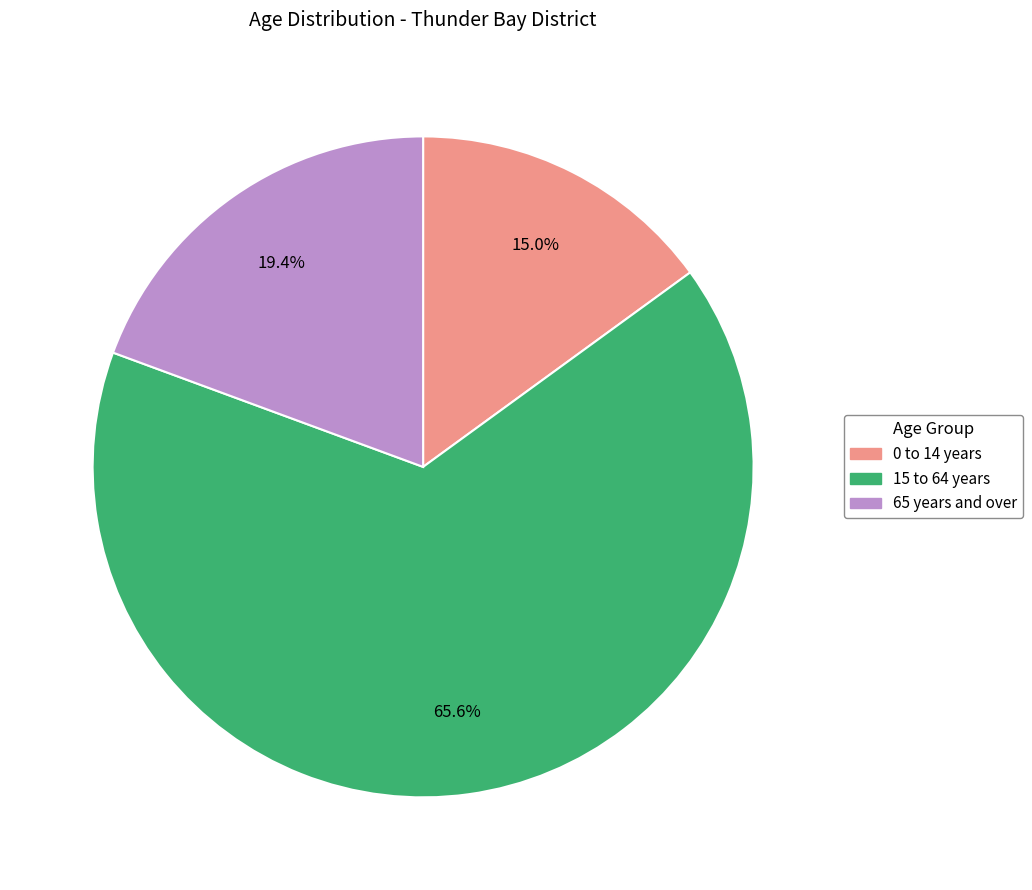

Rank the categories by value from highest to lowest.

15 to 64 years, 65 years and over, 0 to 14 years